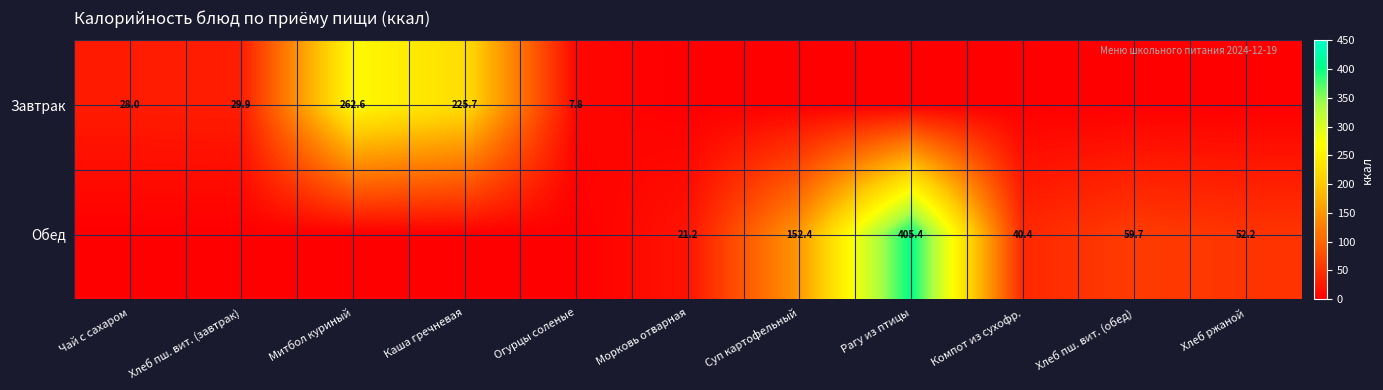

At how many categories does at least one series exceed 101?

4